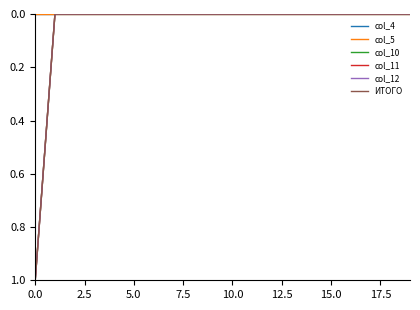

Does the chart have visible grid lines?

No